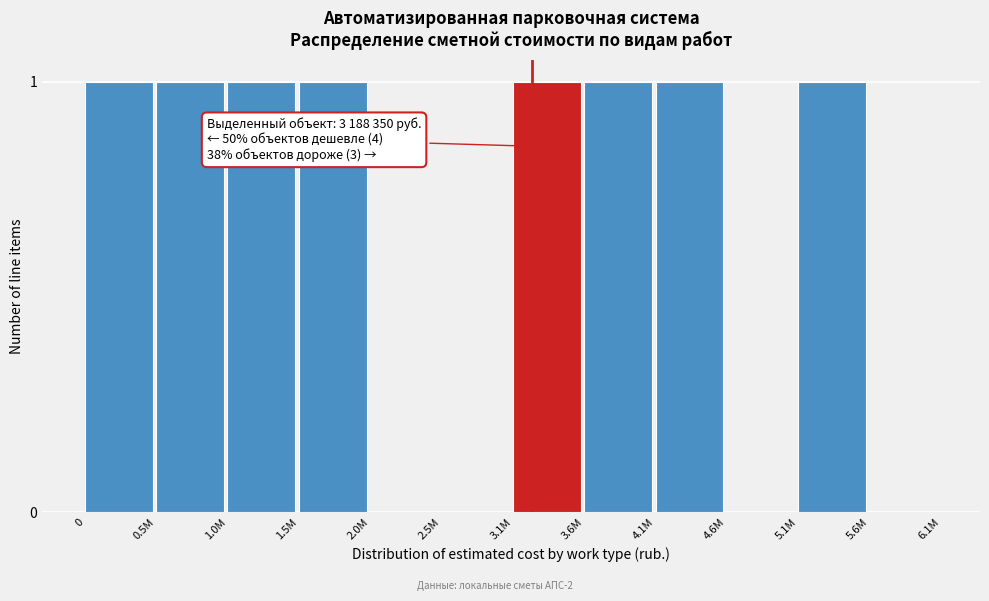

Reading left to right, what are all the values shown in this chart?

0=1	0.5M=1	1.0M=1	1.5M=1	2.0M=0	2.5M=0	3.1M=1	3.6M=1	4.1M=1	4.6M=0	5.1M=1	5.6M=0